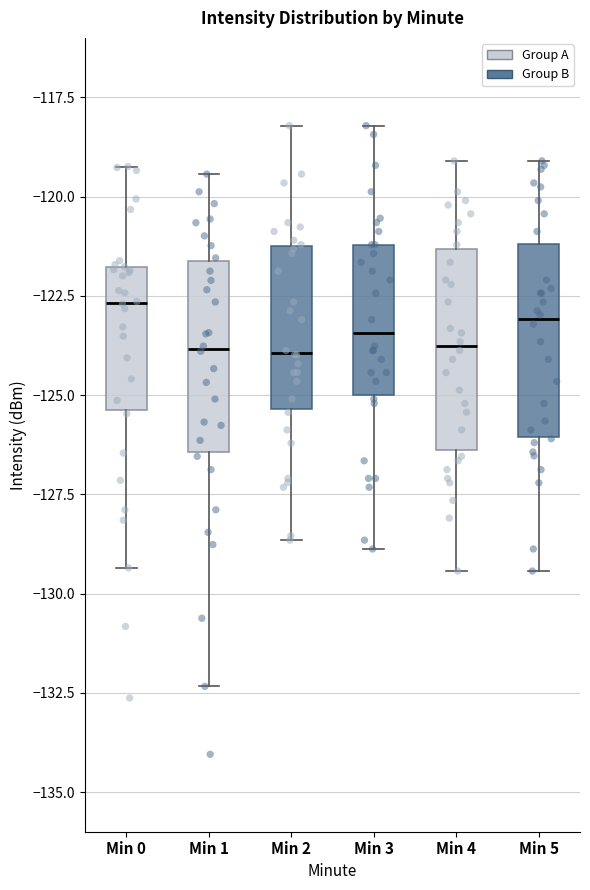

Reading left to right, transcribe this box plot: for each box, give where its median line is, the range the box spans, and where its two whiskers end, as read against the y-axis. The values are not printed on the chart, so give them approximately, as read against the axis.

Min 0: median -122.5, box -125.5 to -122.0, whiskers -129.5 to -119.0
Min 1: median -124.0, box -126.5 to -121.5, whiskers -132.5 to -119.5
Min 2: median -124.0, box -125.5 to -121.0, whiskers -128.5 to -118.0
Min 3: median -123.5, box -125.0 to -121.0, whiskers -129.0 to -118.0
Min 4: median -124.0, box -126.5 to -121.5, whiskers -129.5 to -119.0
Min 5: median -123.0, box -126.0 to -121.0, whiskers -129.5 to -119.0